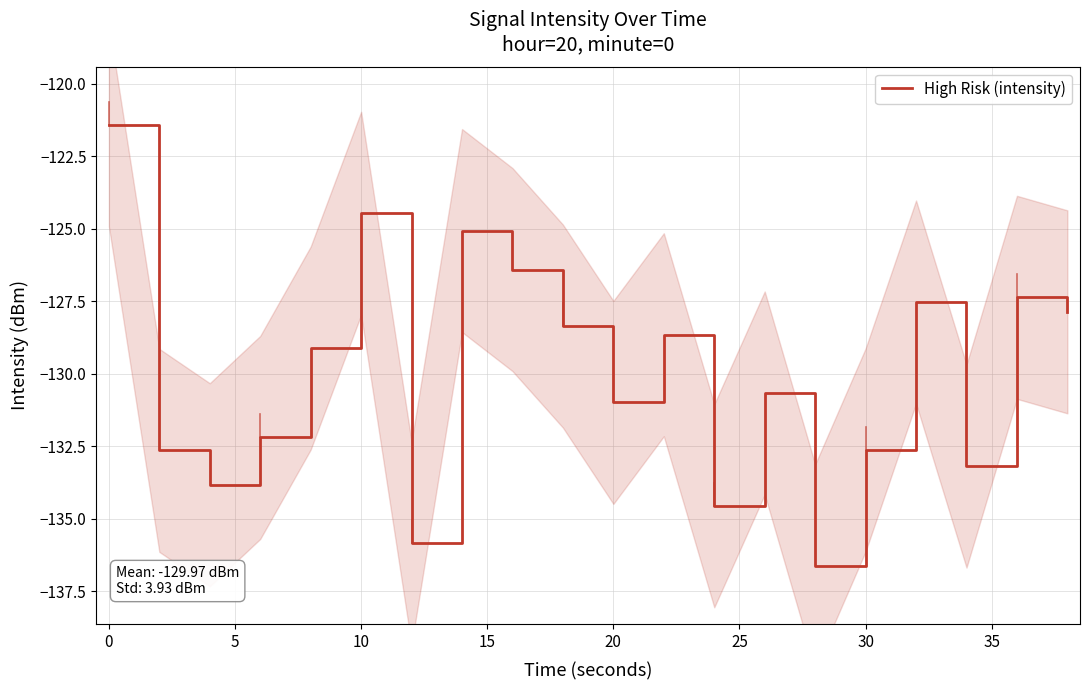

Reading left to right, what are all the values shown in this chart?

-121.4	-132.6	-133.8	-132.2	-129.1	-124.5	-135.8	-125.1	-126.4	-128.4	-131.0	-128.7	-134.6	-130.7	-136.6	-132.6	-127.5	-133.2	-127.4	-127.9